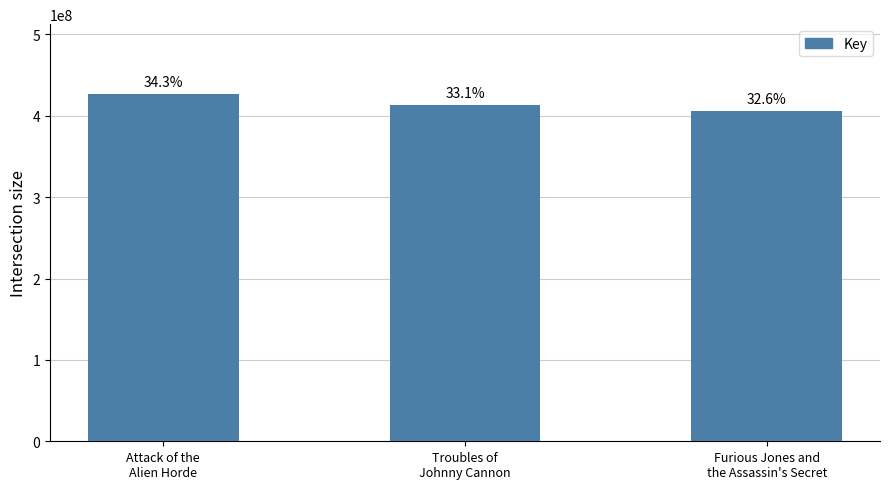

Are the bars grouped side by side (vs. stacked)?

No